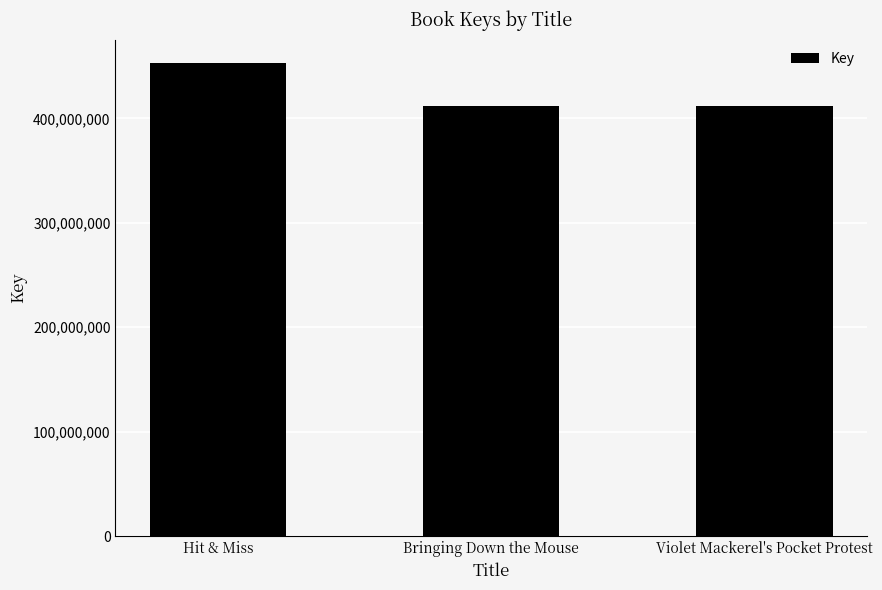

What is the label of the 2nd bar from the left?

Bringing Down the Mouse